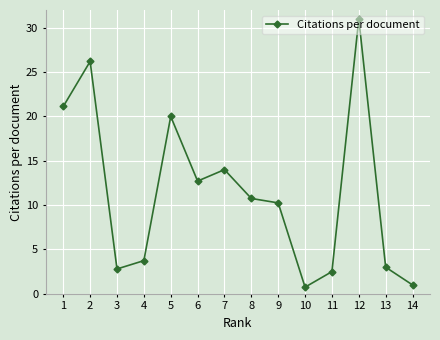

How many points are lower than both their immediate neighbors (excluding endpoints)?

3